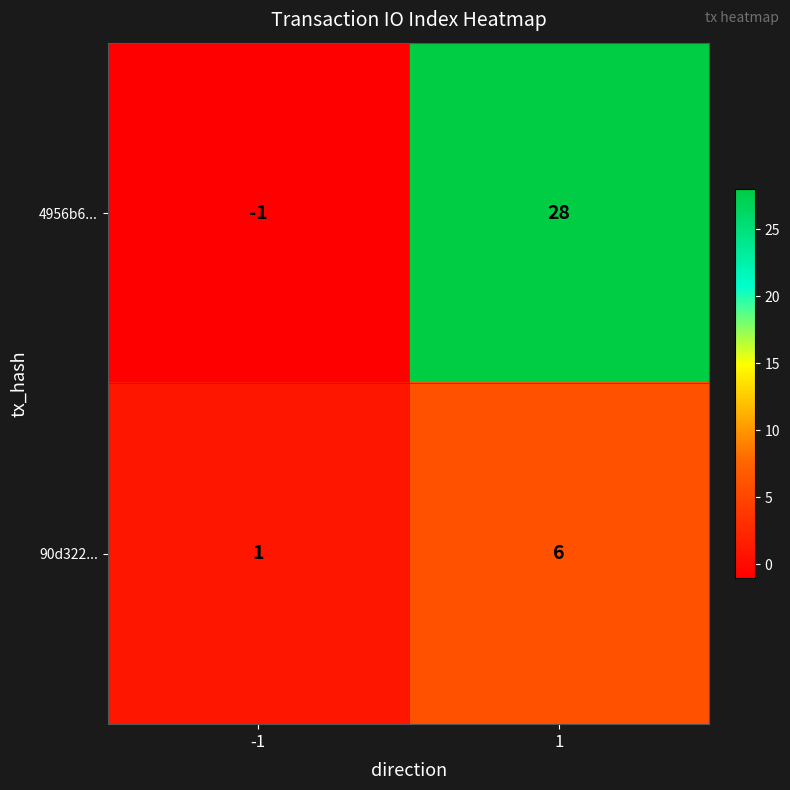

Which series has the largest range (max minus min)?

4956b6...